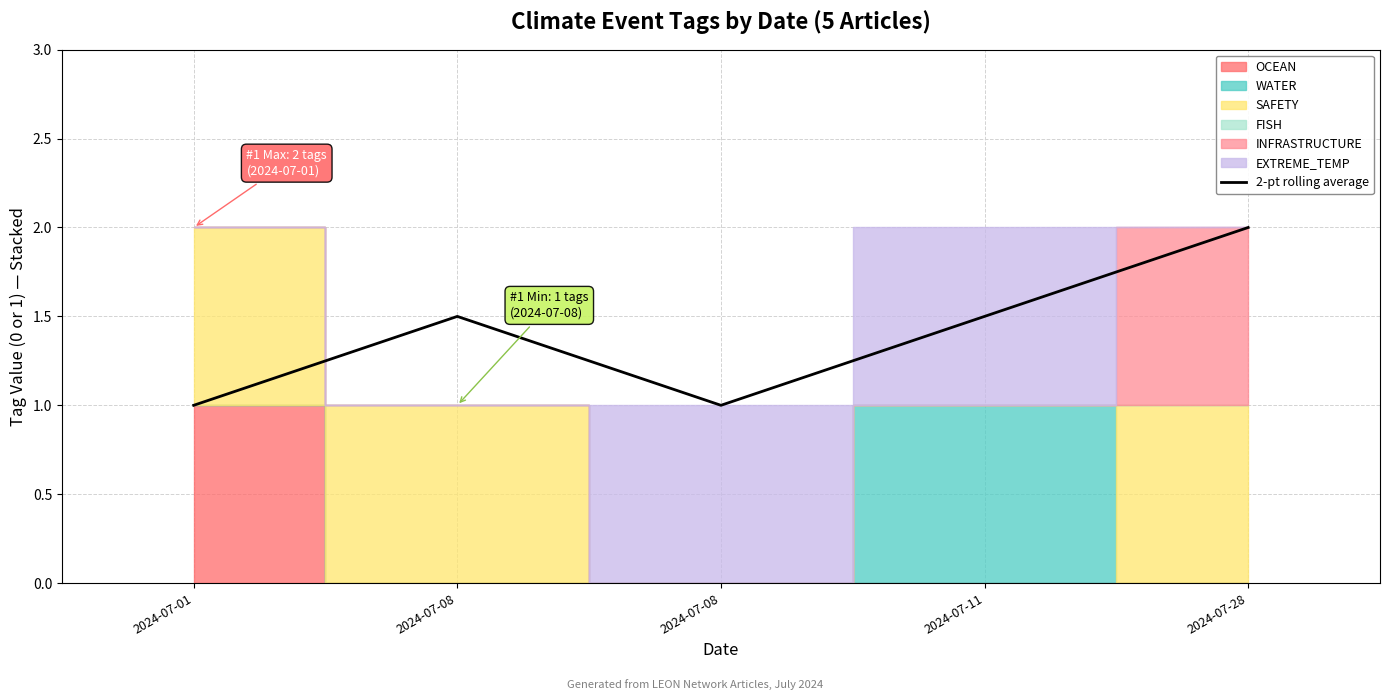

The chart shows a value of 2.7 at 2024-07-28. True or false?

False